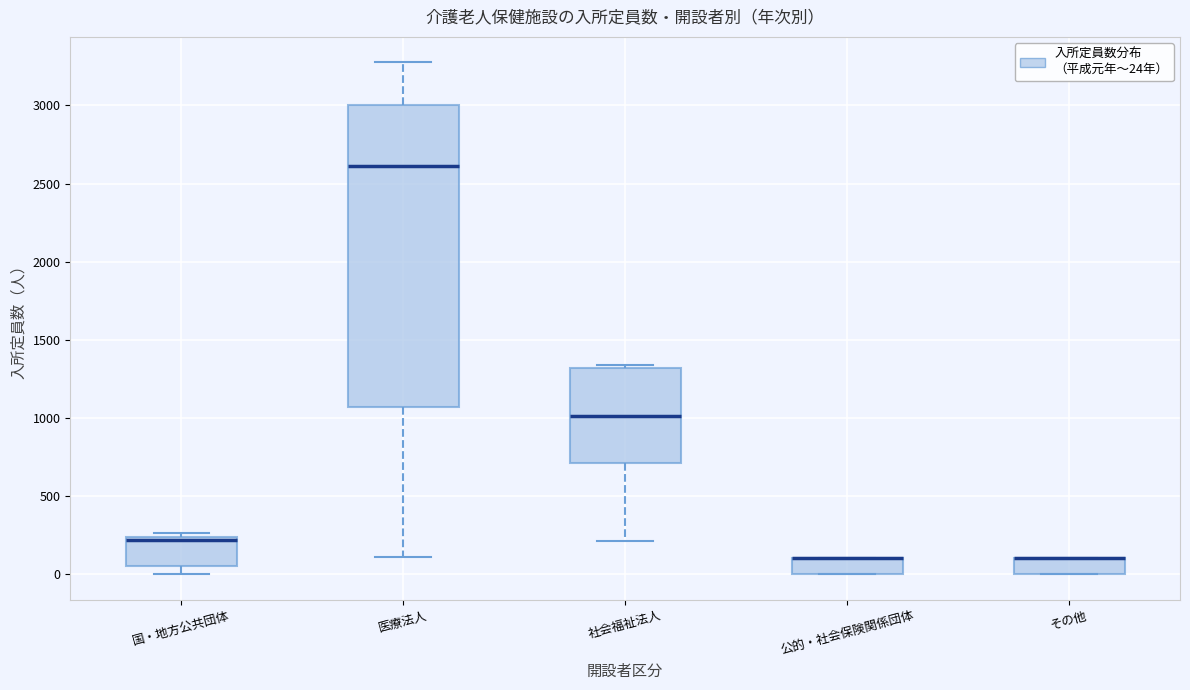

Where is the upper edge of the box for 社会福祉法人 on the y-axis? The values are not printed on the chart, so give them approximately, as read against the axis.

1300